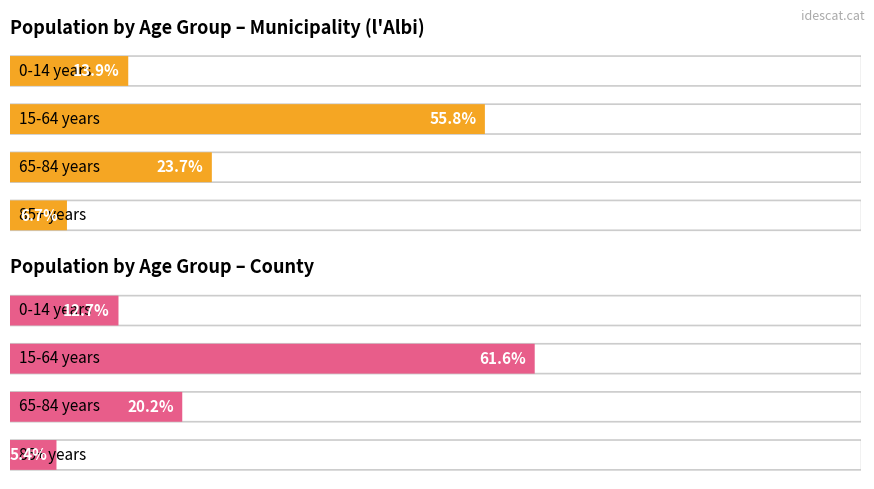

Read the Municipality value at 60.

6.7